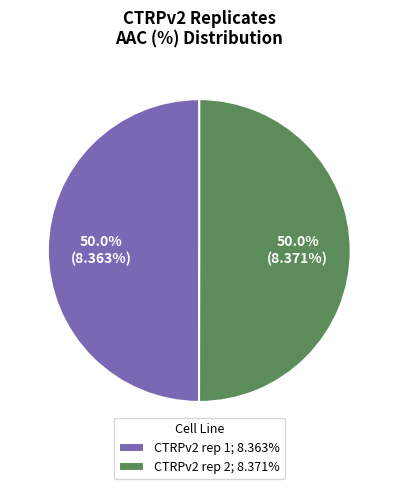

How many slices are in this pie chart?

2